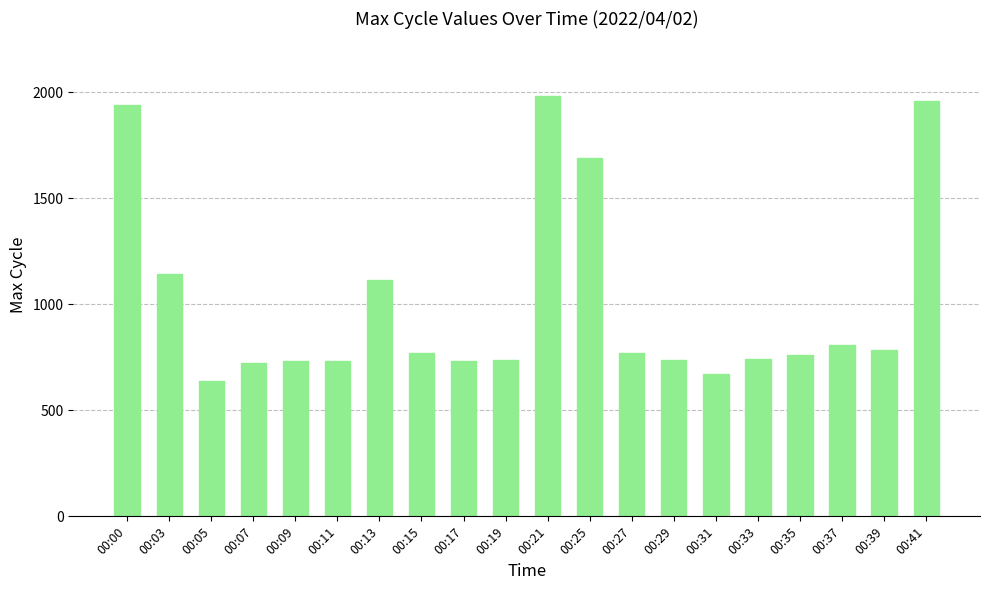

Count the number of categories in the chart.

20